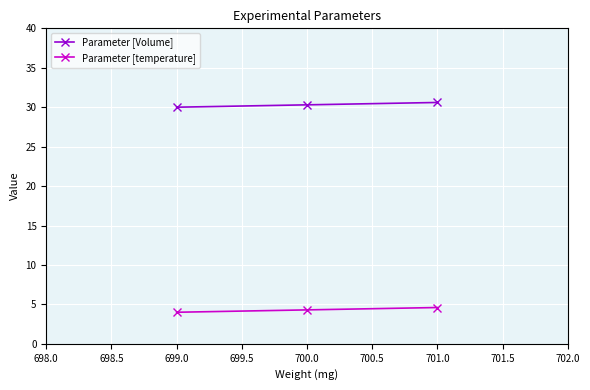

What is the sum of all Parameter [temperature] values?

12.9